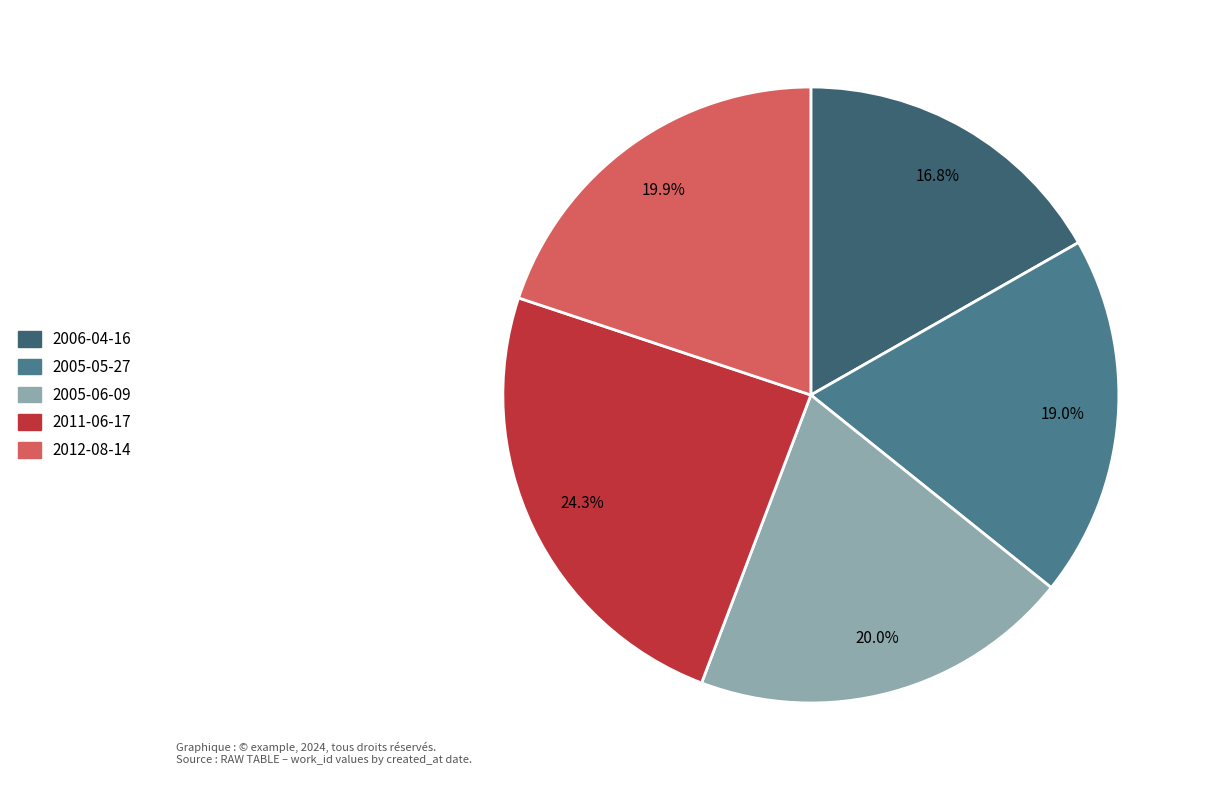

Is there a majority slice in this chart?

No